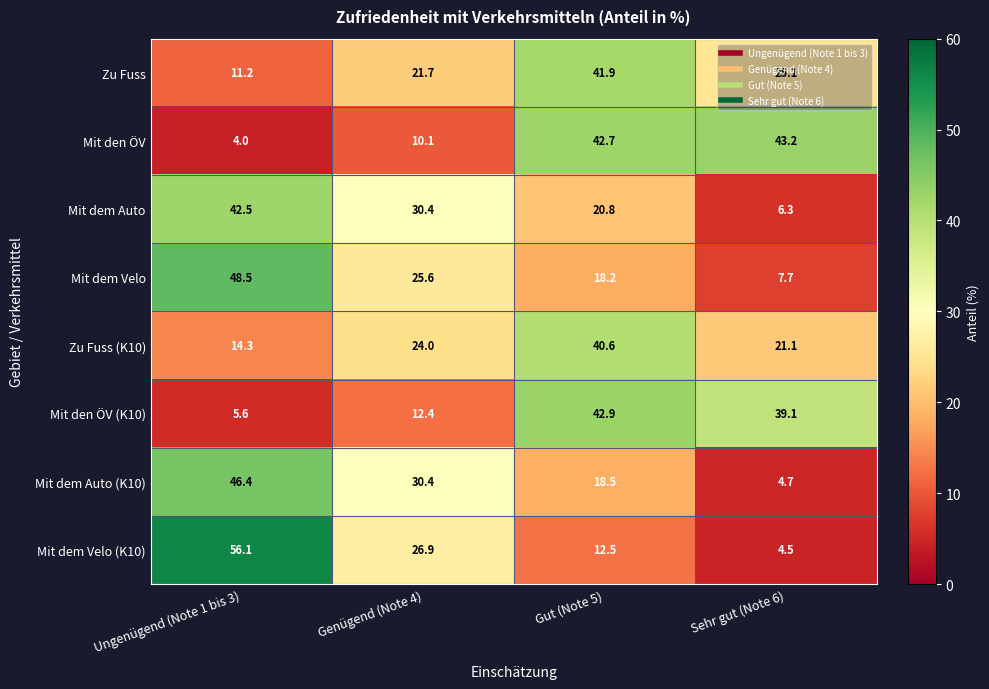

True or false: Mit dem Auto has a value of 10.6 at Sehr gut (Note 6).

False